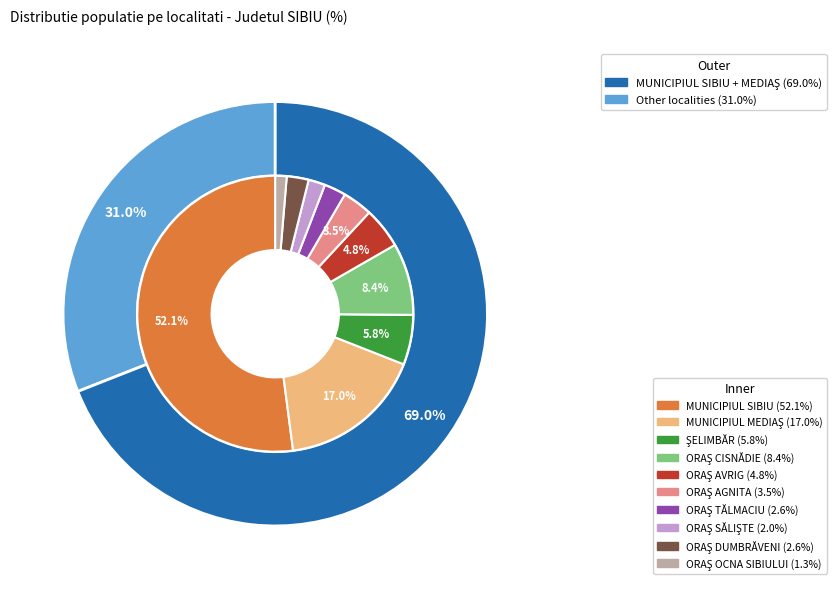

To the nearest percent, what is the difference between the MUNICIPIUL MEDIAŞ and ORAŞ OCNA SIBIULUI slice percentages?

16%